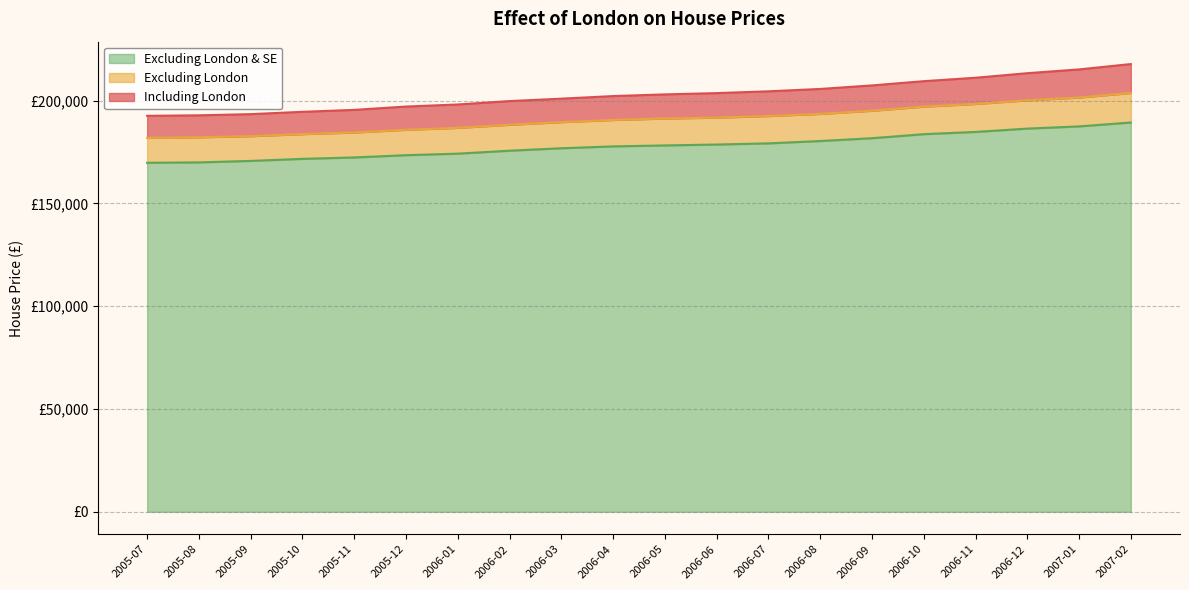

What is the sum of the Excluding London & SE values at 2005-11 and 2006-12?

358805.9